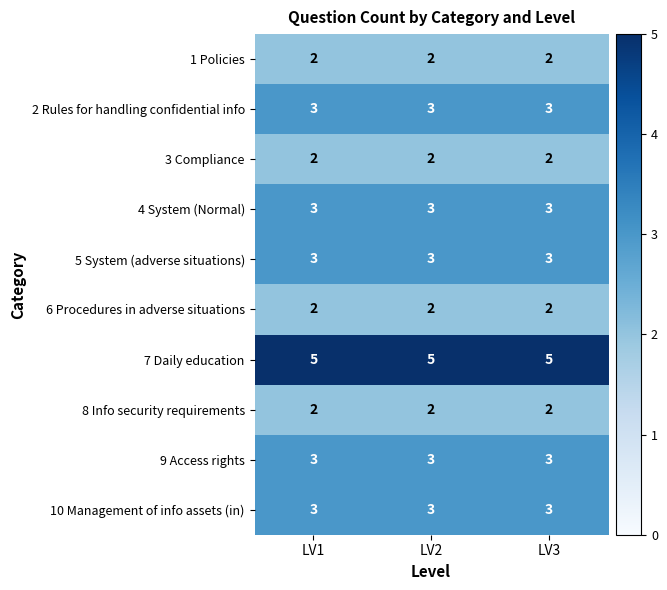

What is the sum of the 5 System (adverse situations) values at LV1 and LV2?

6